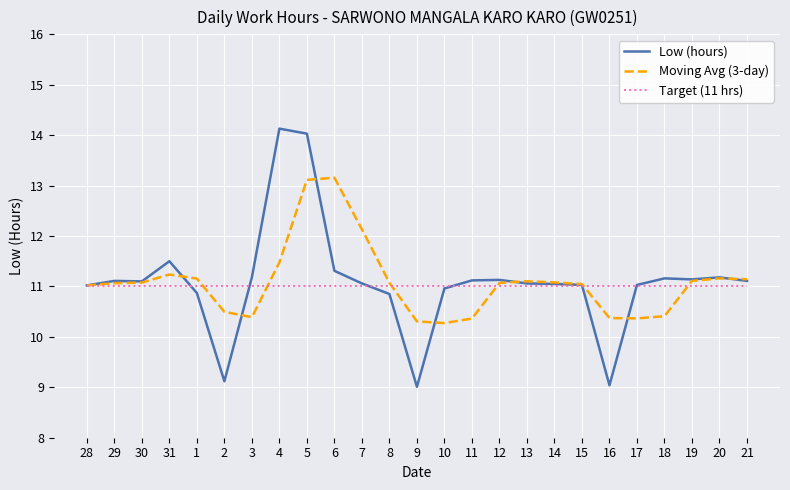

True or false: Moving Avg (3-day) has a value of 11.1 at 29.

True